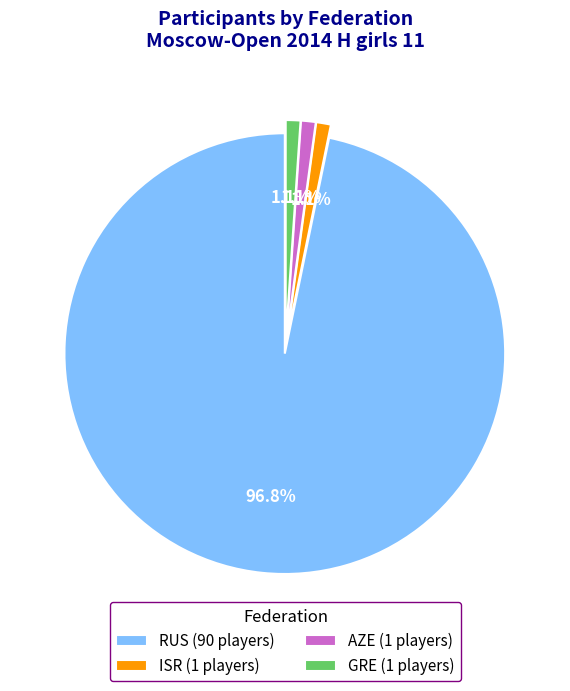

Is there a majority slice in this chart?

Yes